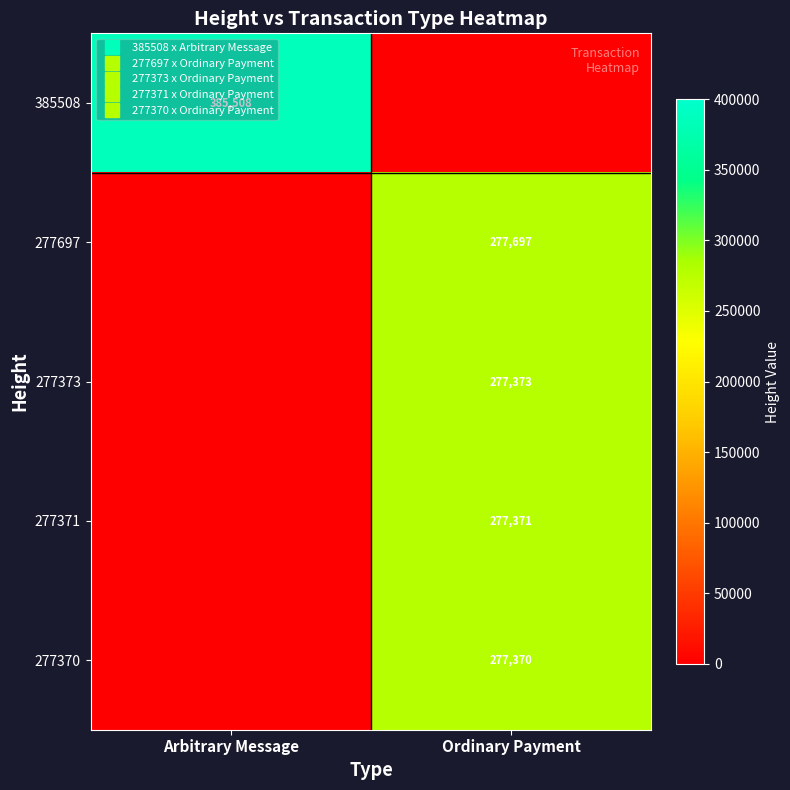

At how many categories does at least one series exceed 162896?

2